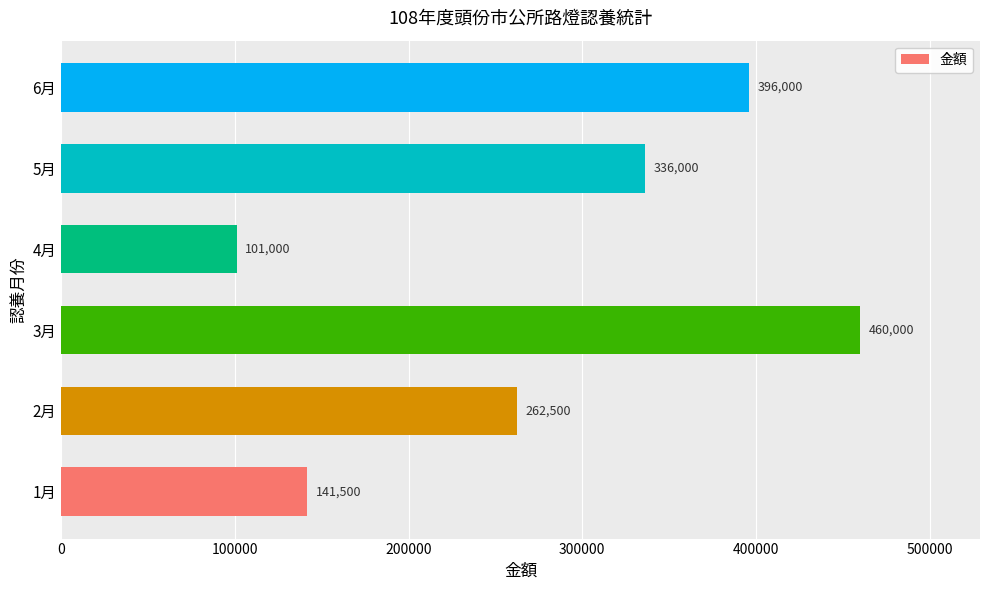

What is the greatest value displayed?

460000